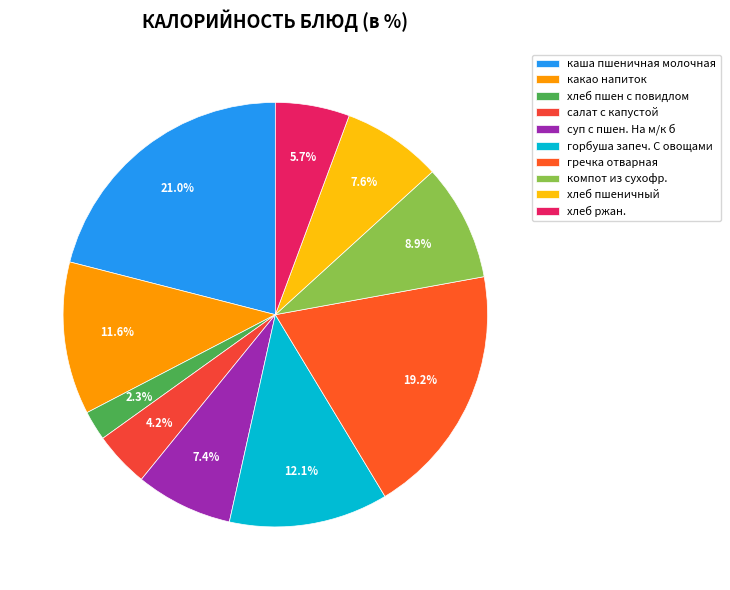

How many segments does this pie chart have?

10